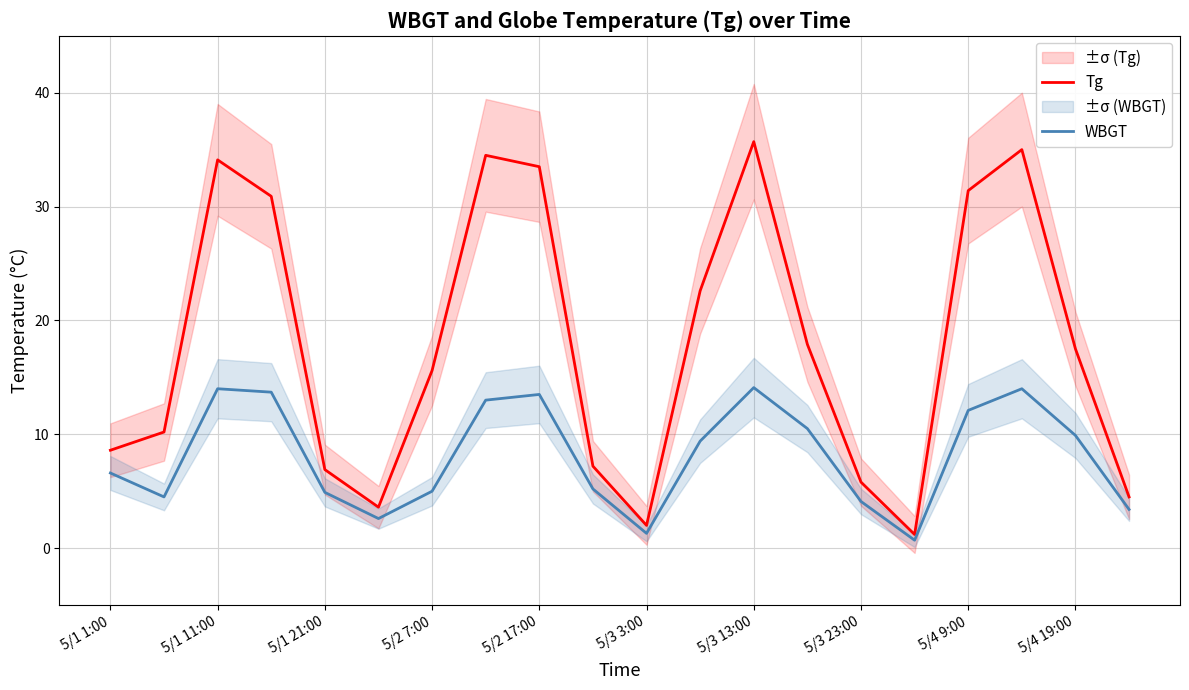

In Tg, how many points are higher than both neighbors (excluding endpoints)?

4